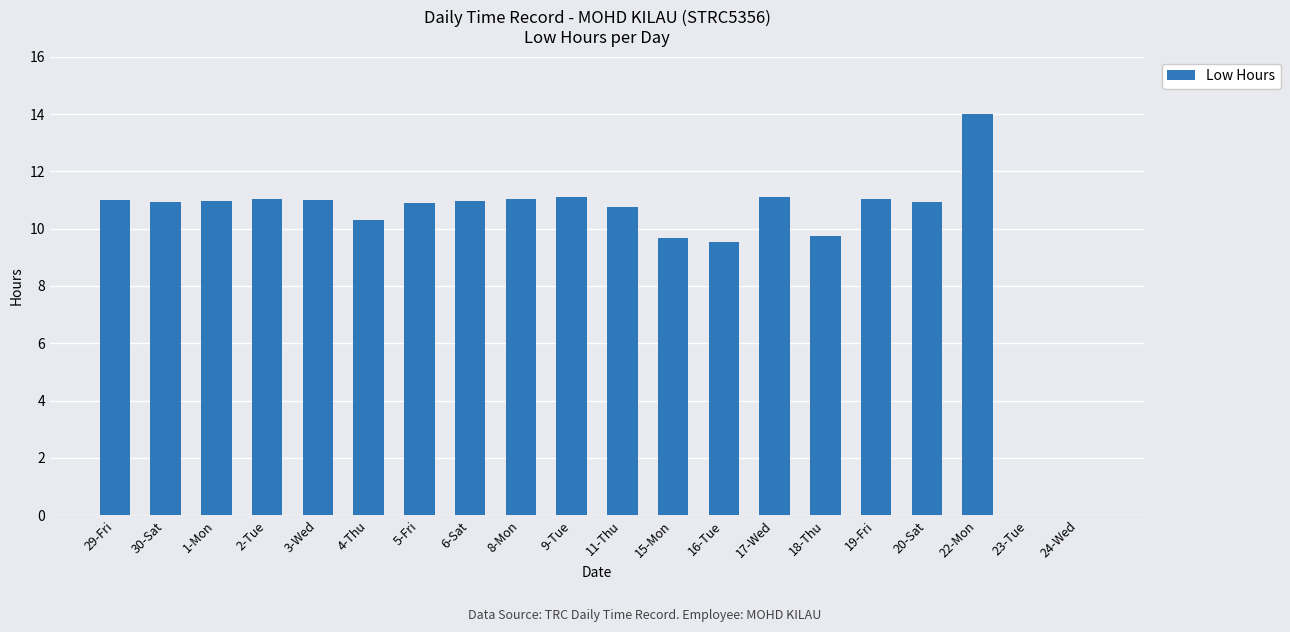

Which label corresponds to the largest value in the chart?

22-Mon